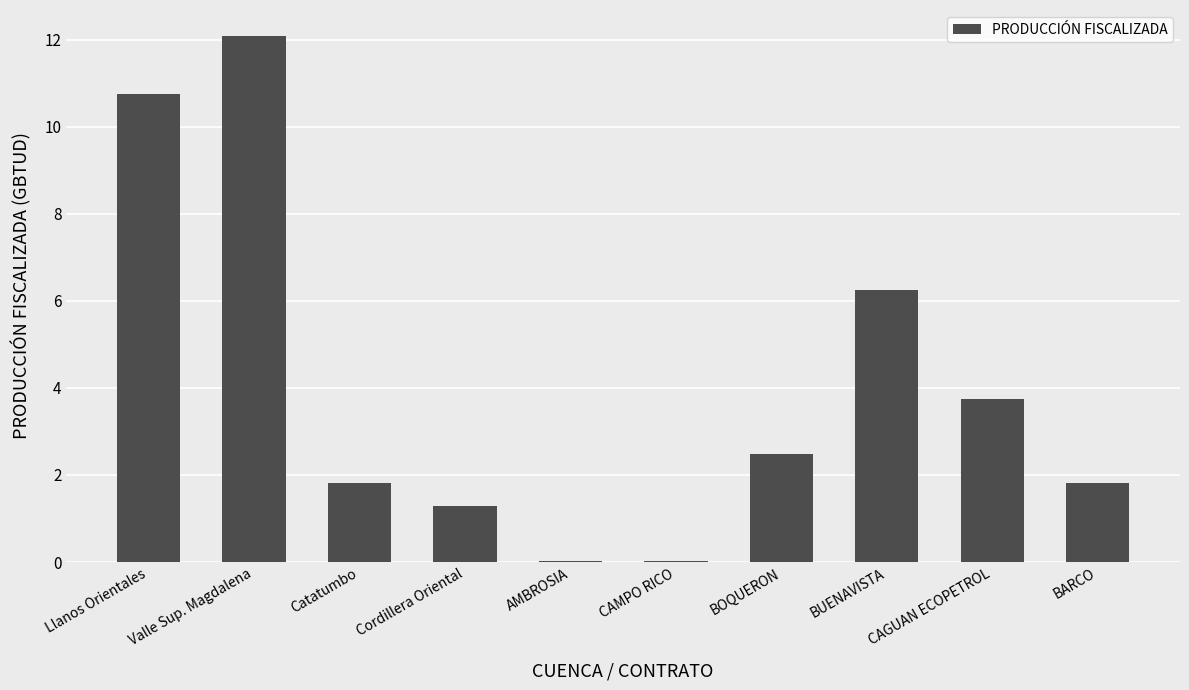

What is the approximate value at CAGUAN ECOPETROL?

3.7